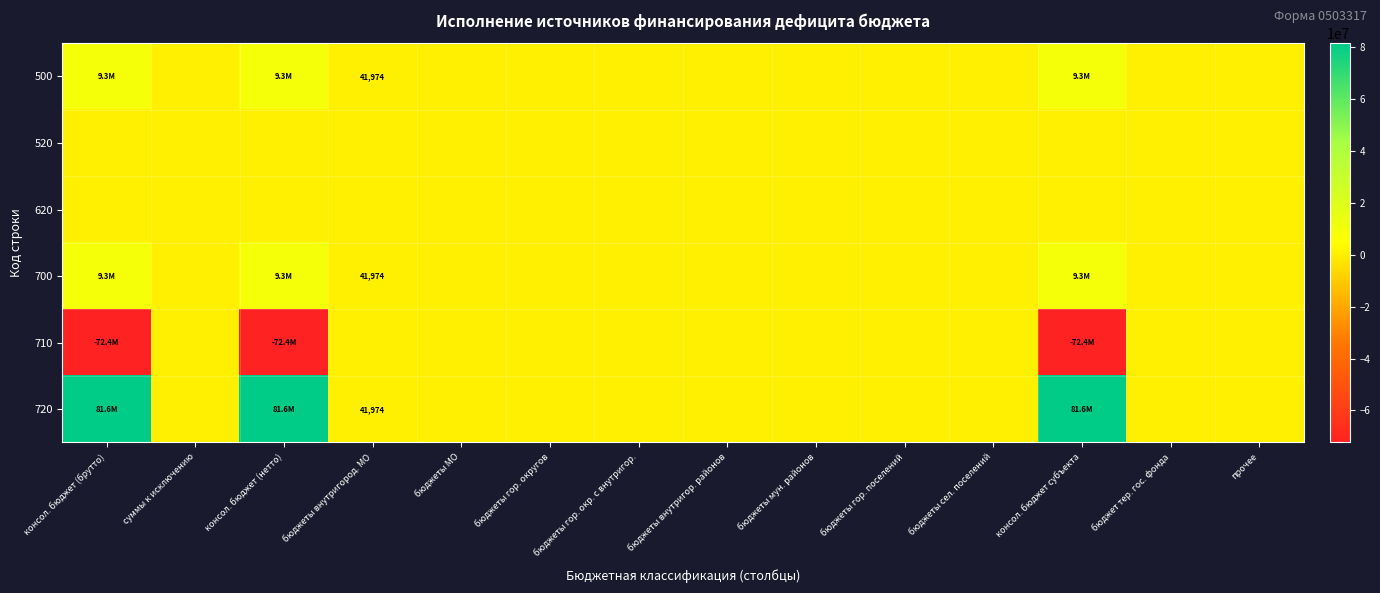

True or false: 520 has a value of 0.0 at бюджеты гор. округов.

True